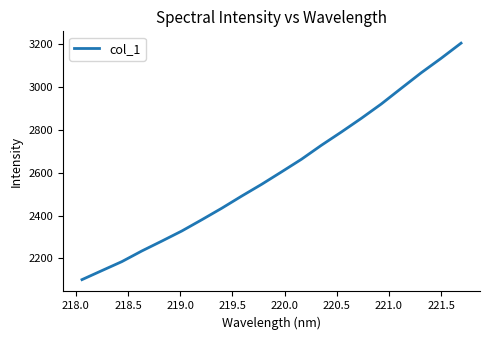

What is the difference between the maximum and minimum values?

1103.8